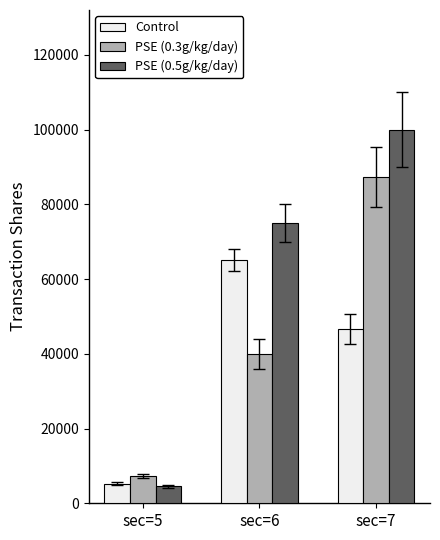

Are the bars horizontal?

No